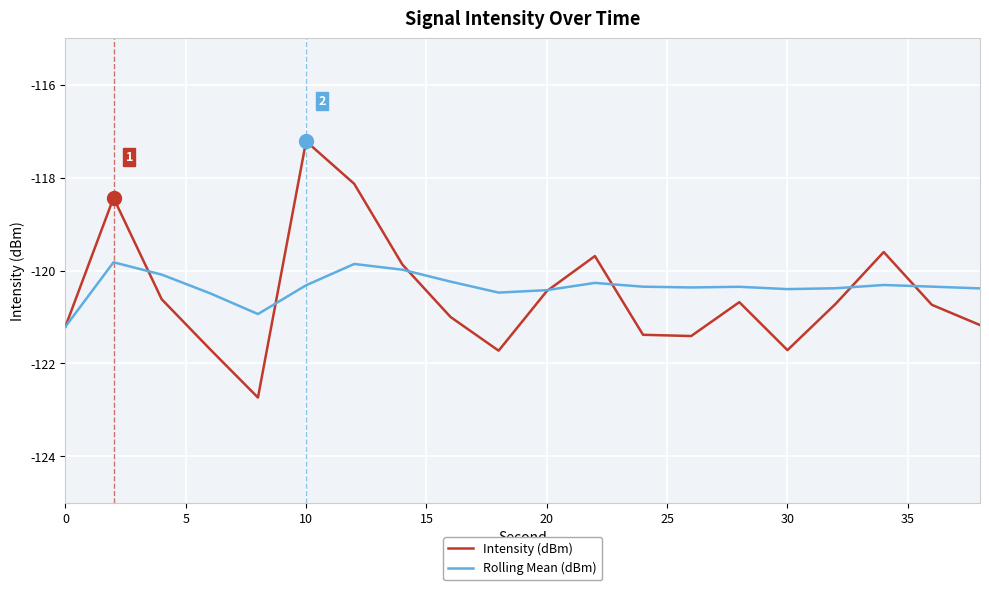

What is the minimum value for Intensity (dBm)?

-122.7